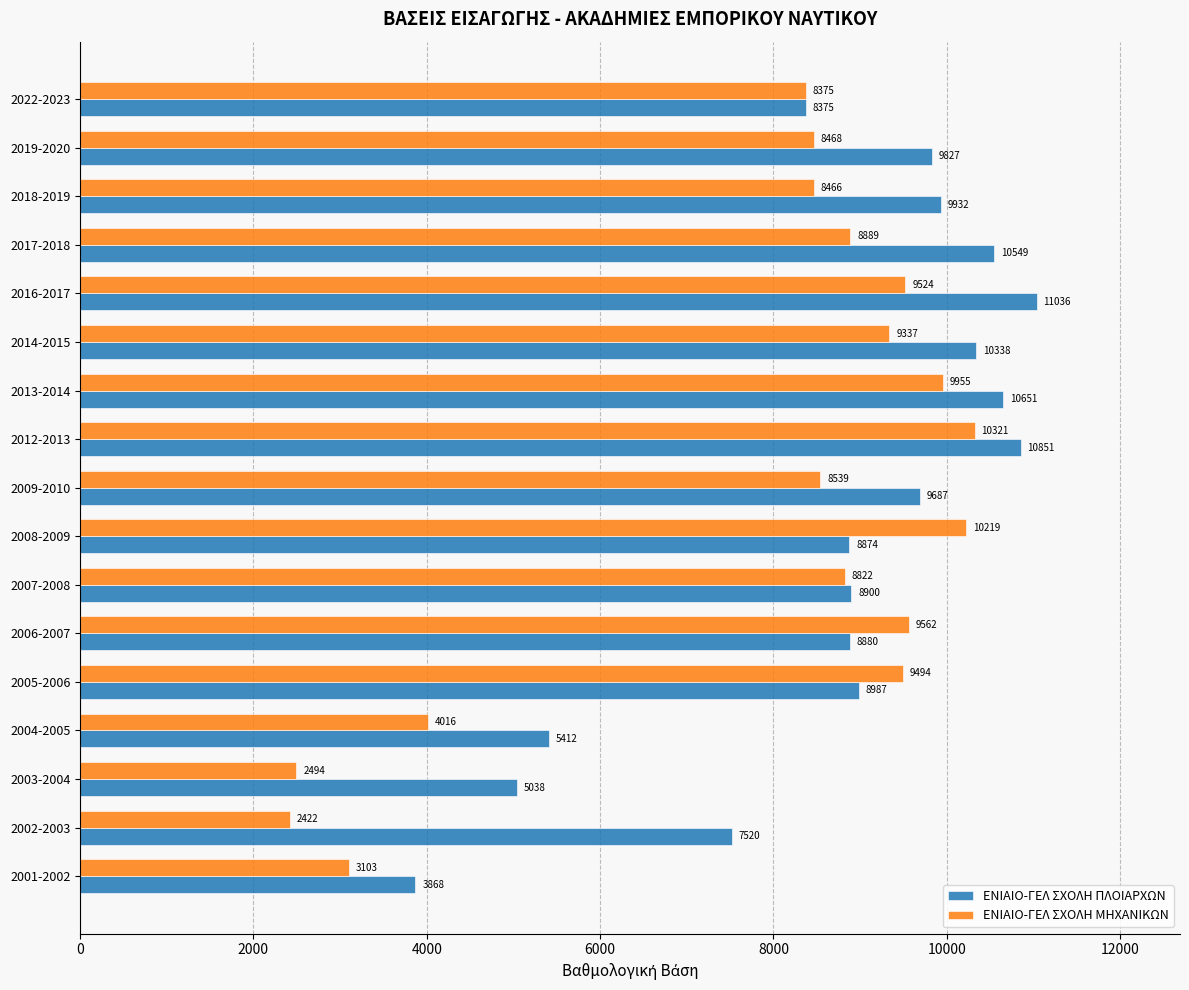

What is the difference between the maximum and minimum values in the ΕΝΙΑΙΟ-ΓΕΛ ΣΧΟΛΗ ΜΗΧΑΝΙΚΩΝ series?

7899